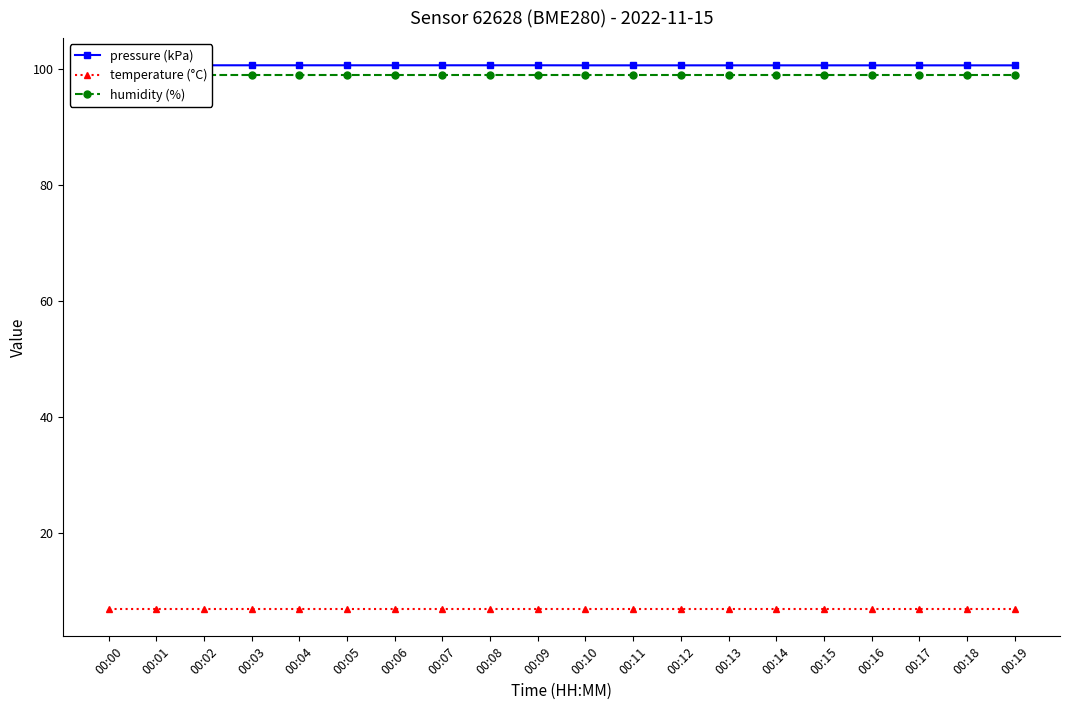

Rank the categories by temperature (°C) value from lowest to highest.

00:00, 00:01, 00:02, 00:03, 00:04, 00:05, 00:06, 00:07, 00:08, 00:09, 00:10, 00:11, 00:12, 00:13, 00:14, 00:15, 00:16, 00:17, 00:18, 00:19